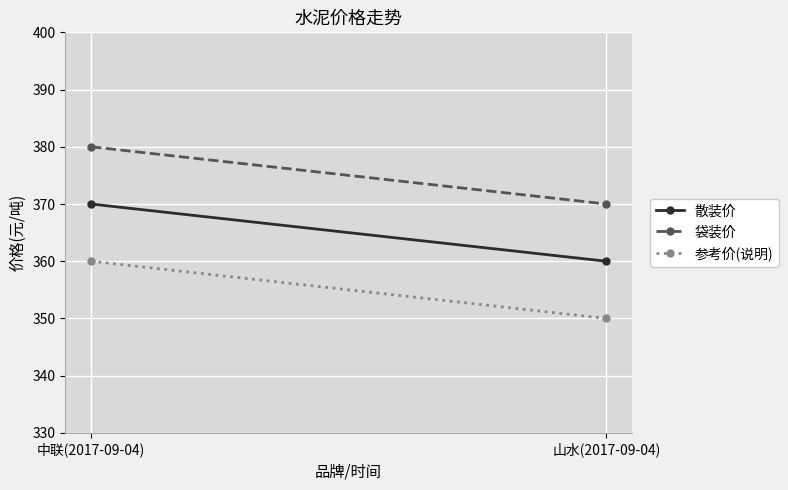

Rank the series by their average value, from highest to lowest.

袋装价, 散装价, 参考价(说明)